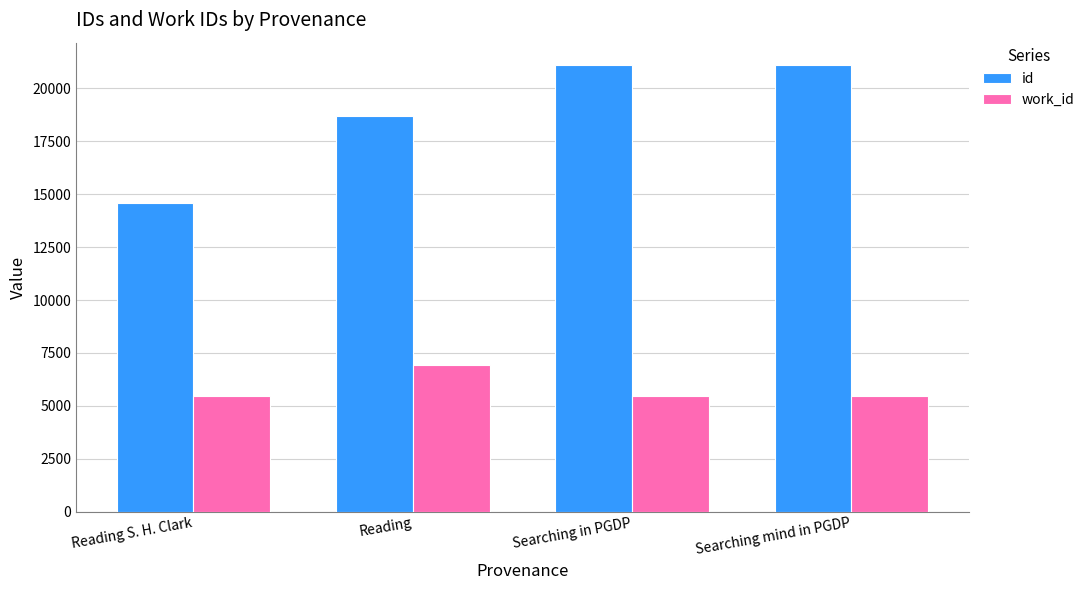

Is it true that id equals 28591.7 at Reading?

False